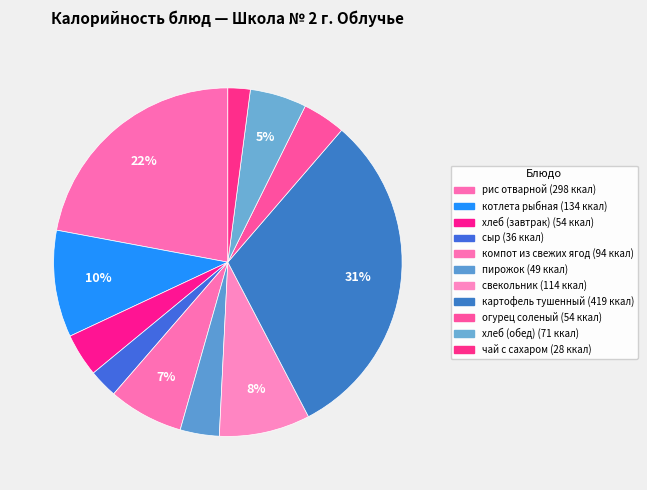

Combined, what portion of the pie is компот из свежих ягод and хлеб (завтрак)?

11.0%